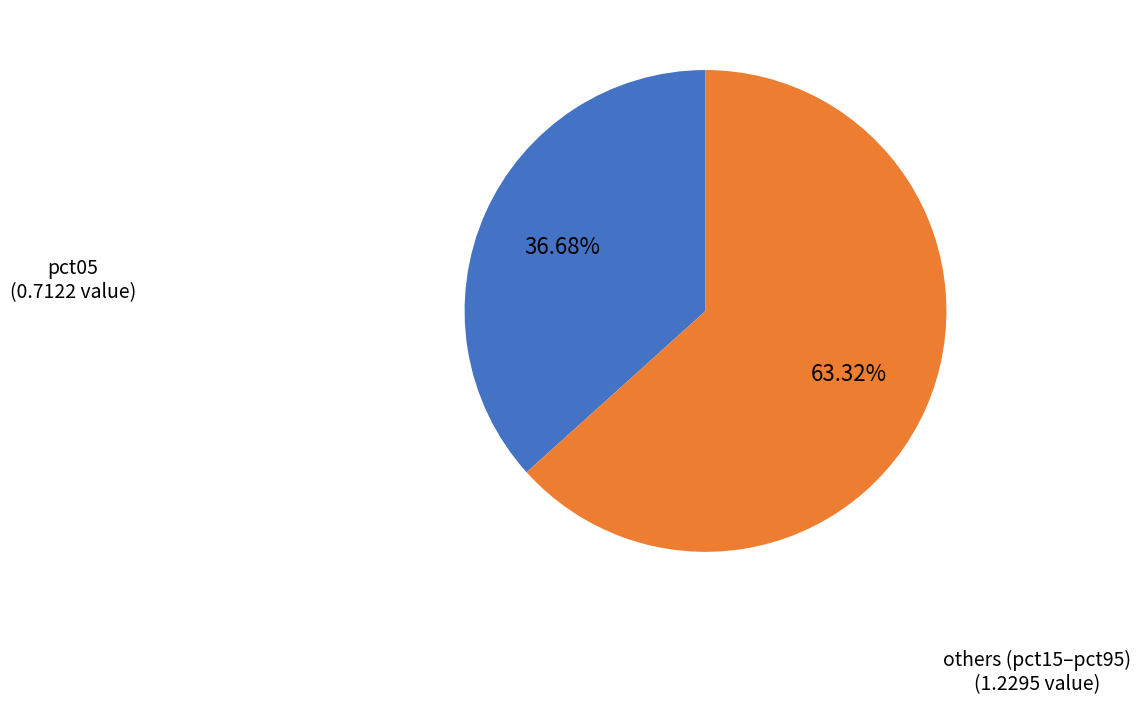

Is there any slice that represents more than half of the pie?

Yes